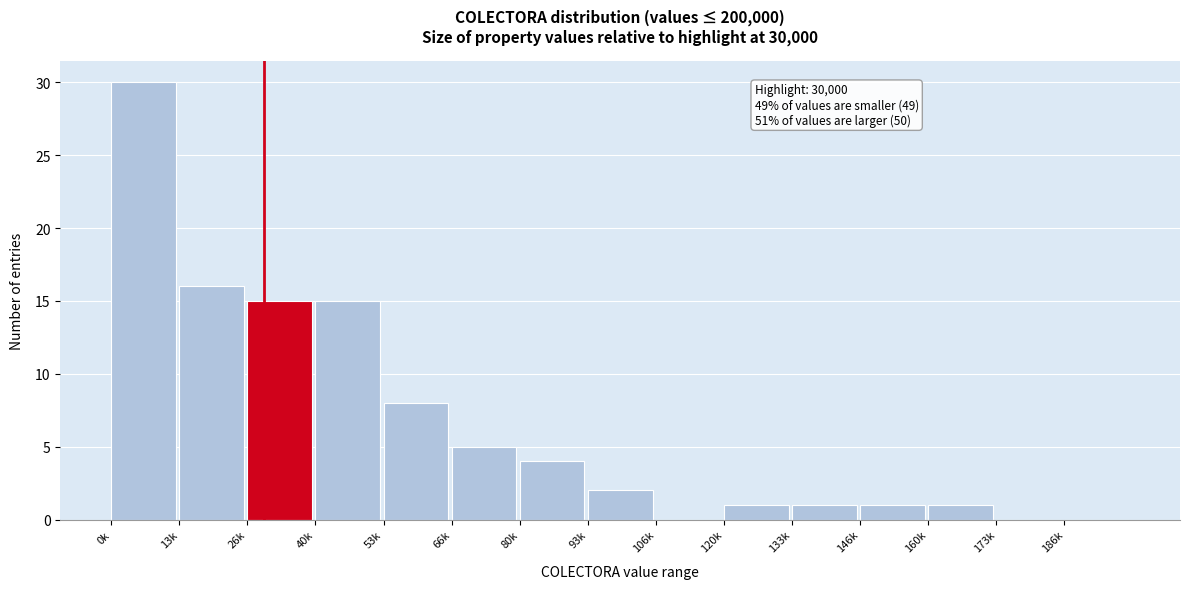

Reading right to left, extract all data points from this chart.

186k=0	173k=0	160k=1	146k=1	133k=1	120k=1	106k=0	93k=2	80k=4	66k=5	53k=8	40k=15	26k=15	13k=16	0k=30